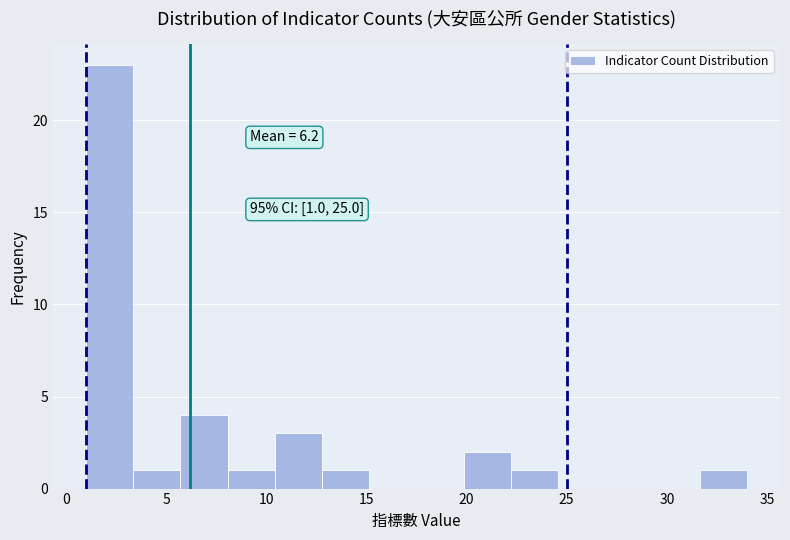

Over which range of the x-axis is the bar tallest?

1.0 to 3.5